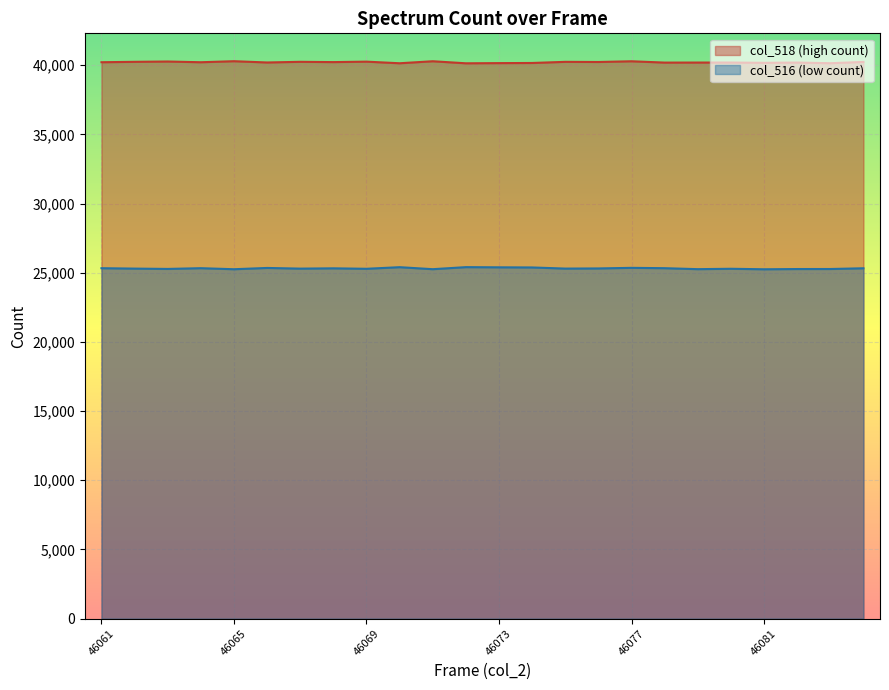

Rank the series by their average value, from lowest to highest.

col_516 (low count), col_518 (high count)